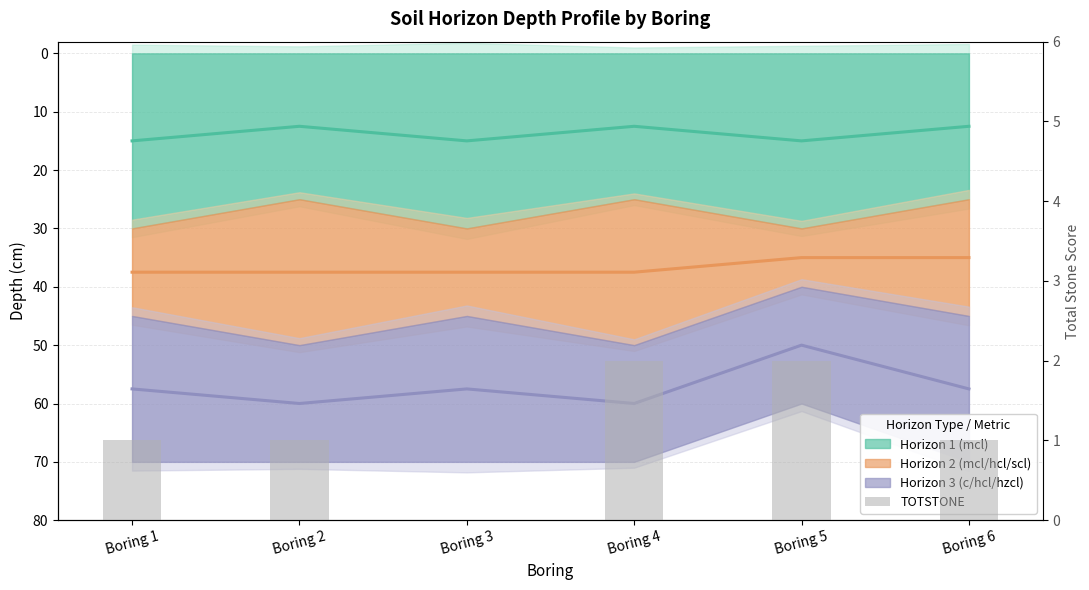

Reading left to right, transcribe all the data shown in this chart.

Boring 1=1	Boring 2=1	Boring 3=0	Boring 4=2	Boring 5=2	Boring 6=1